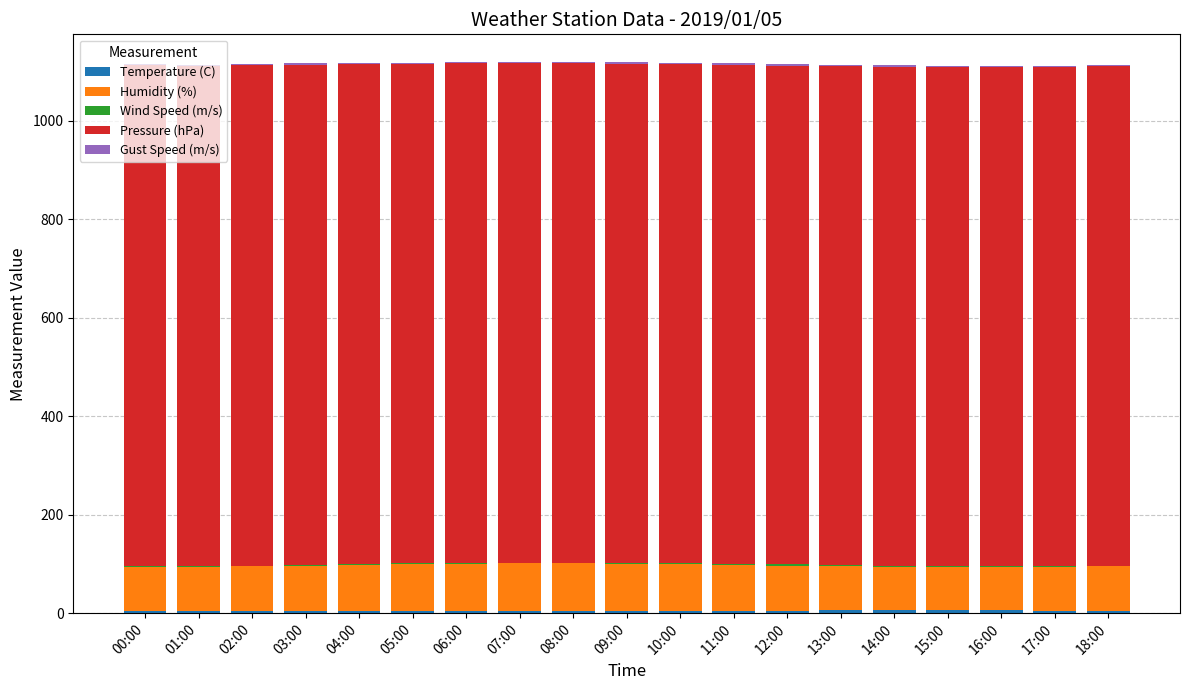

What is the difference between the maximum and minimum values in the Pressure (hPa) series?

4.7